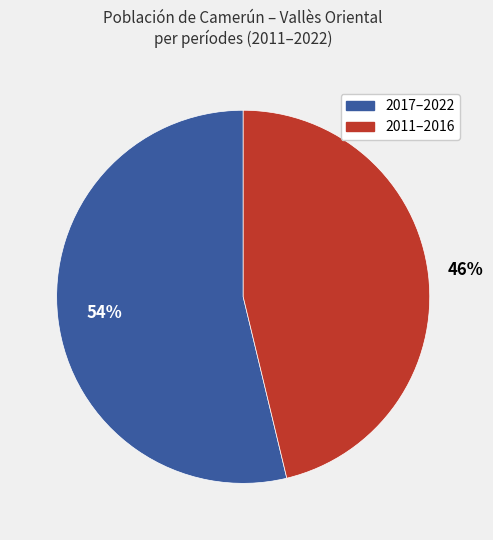

How many segments does this pie chart have?

2